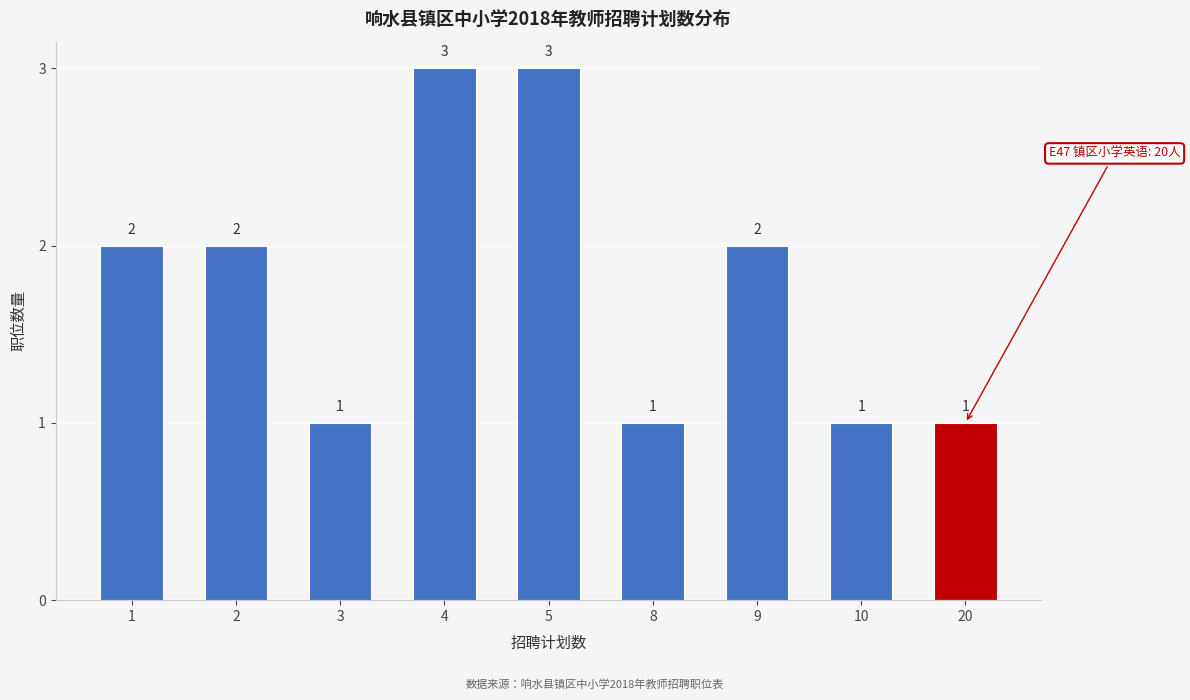

Reading right to left, what are all the values shown in this chart?

1	1	2	1	3	3	1	2	2